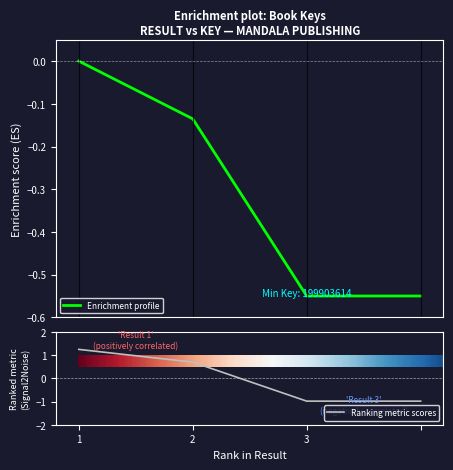

The Ranking metric scores series shows 1.3 at 1. True or false?

True